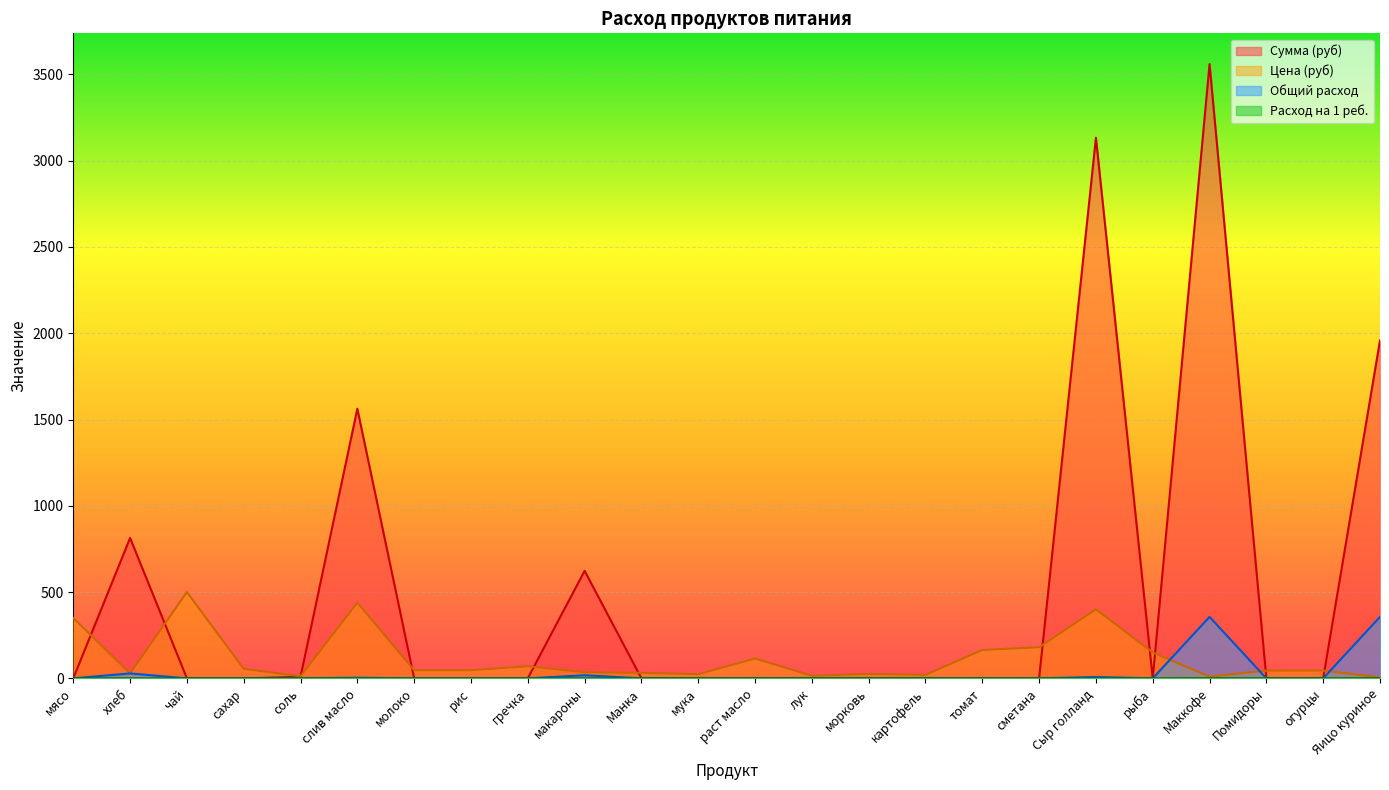

True or false: Цена (руб) has more than 0 points higher than both neighbors.

True